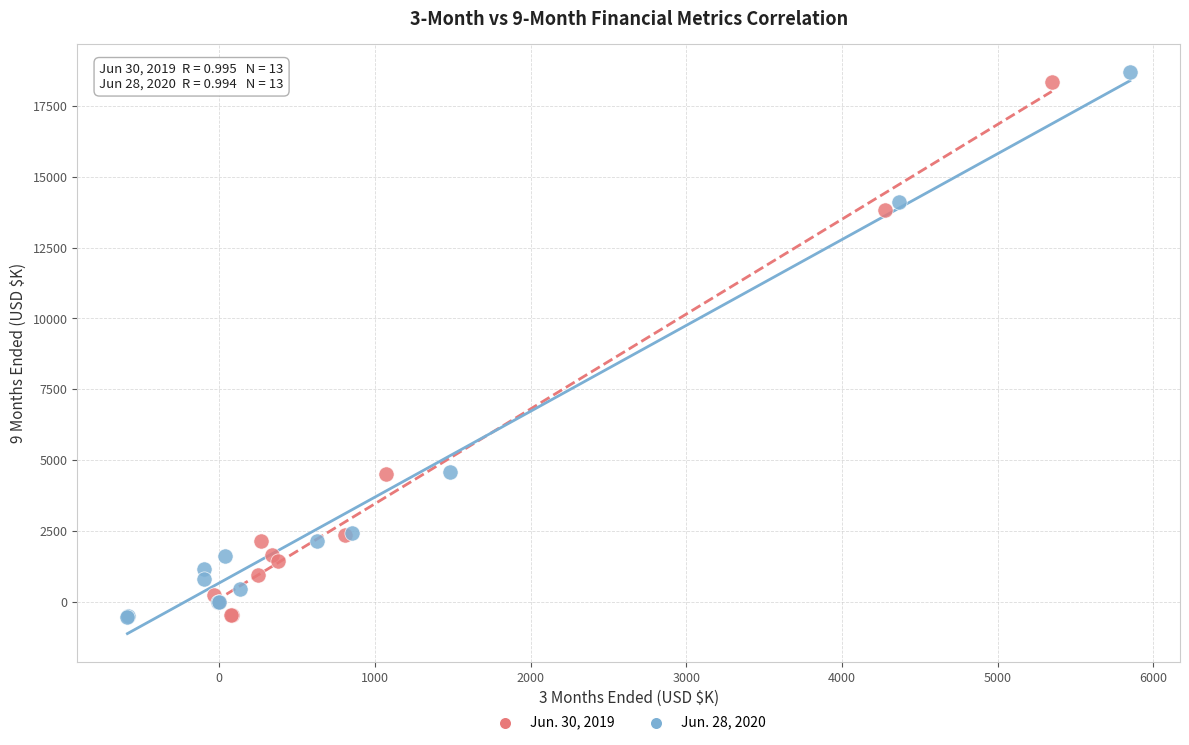

Which series contains the highest Y value?

Jun. 28, 2020